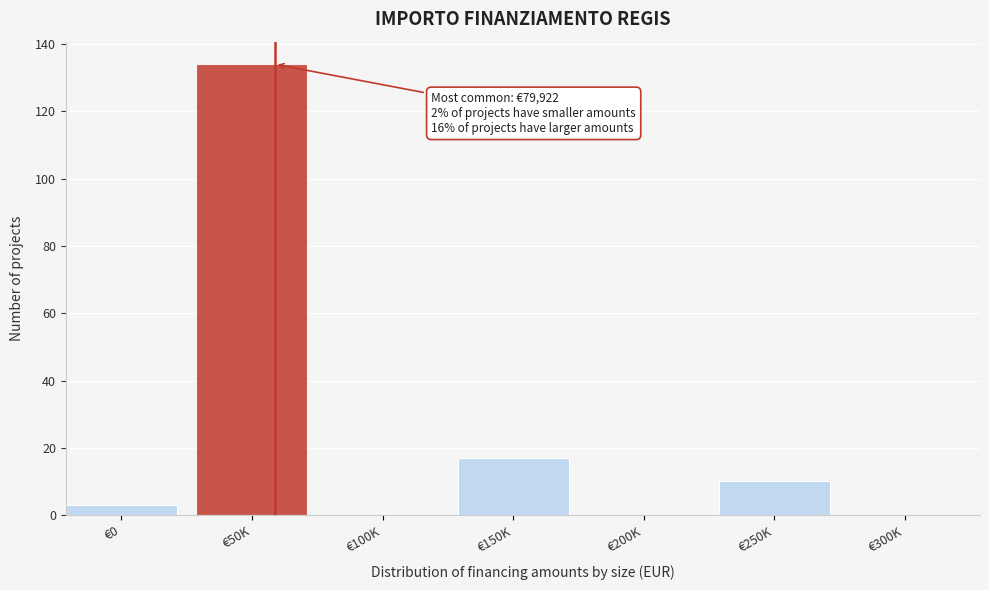

Reading left to right, extract all data points from this chart.

€0=3	€50K=134	€100K=0	€150K=17	€200K=0	€250K=10	€300K=0